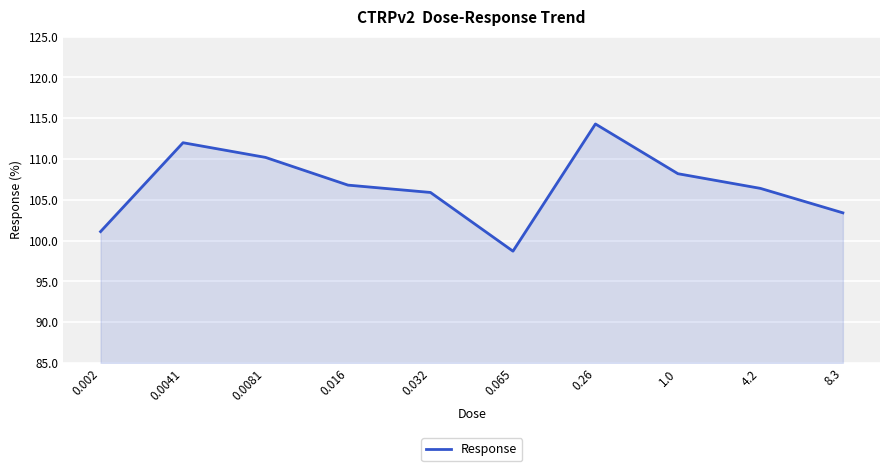

Which label corresponds to the largest value in the chart?

0.26